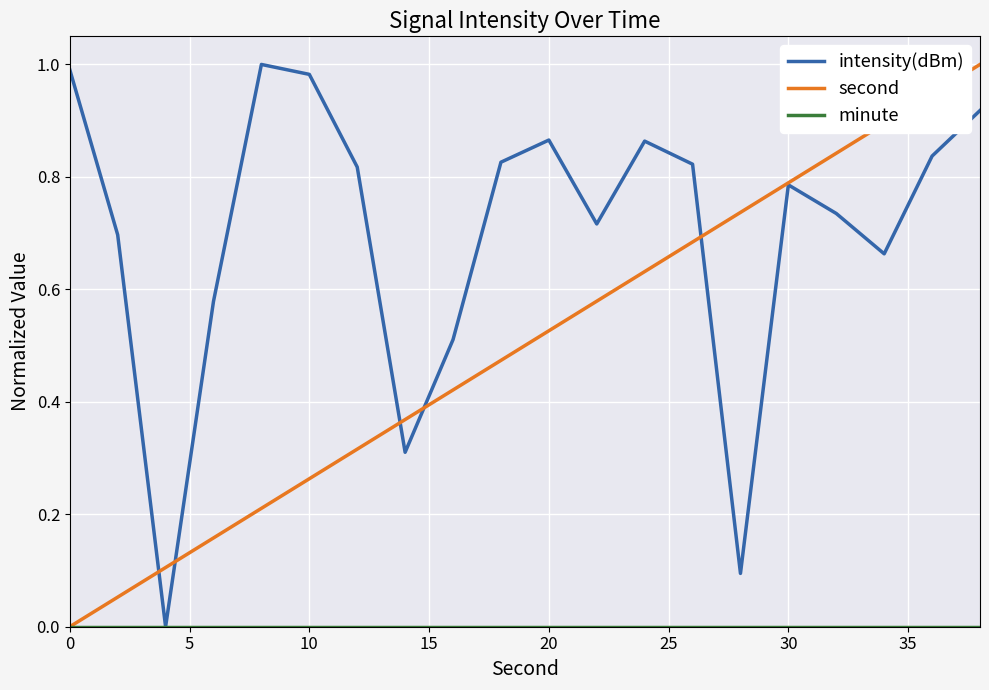

Which series has the largest total across all categories?

intensity(dBm)